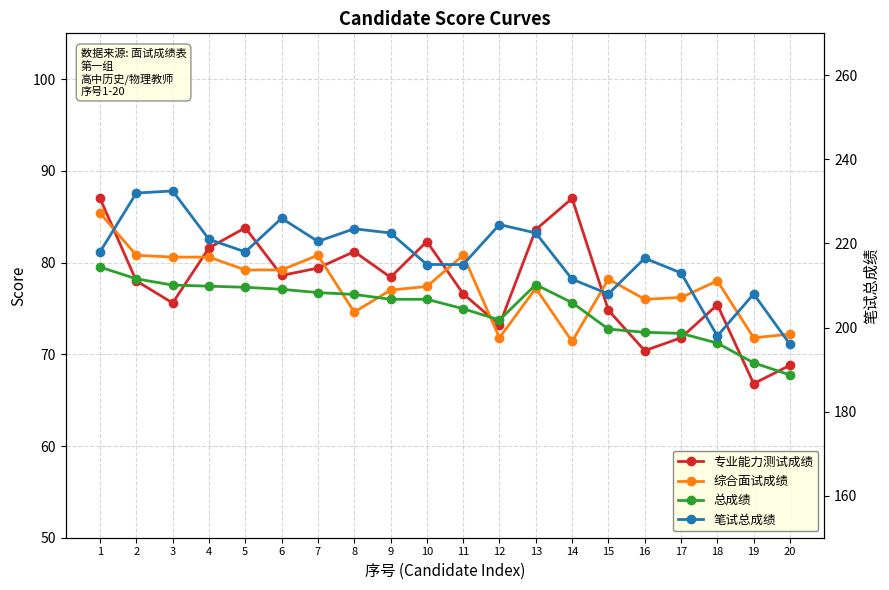

Which series has the largest total across all categories?

笔试总成绩